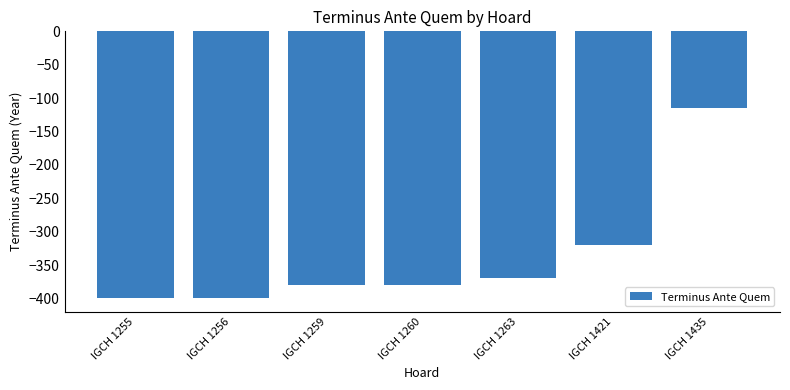

What is the greatest value displayed?

-115